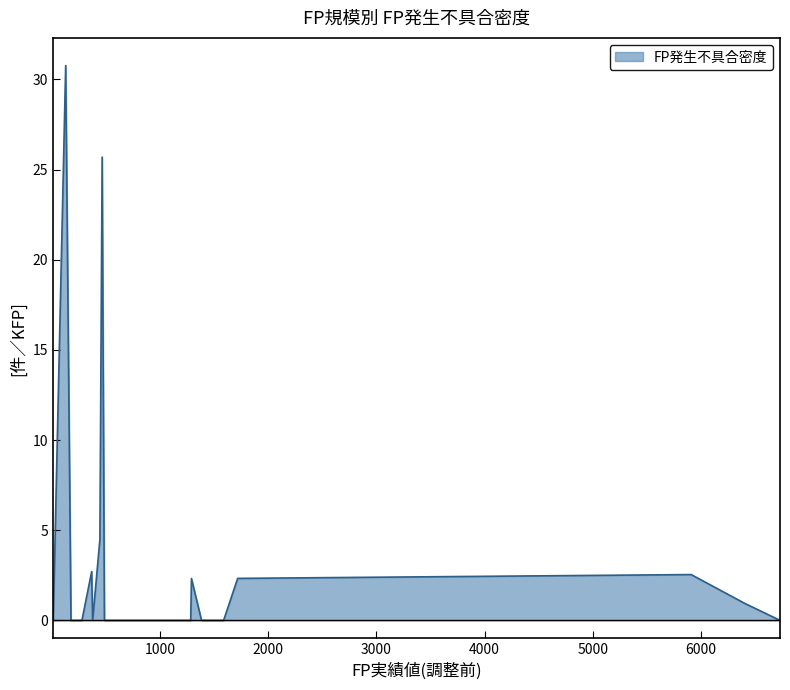

What is the difference between the maximum and minimum values?

30.8